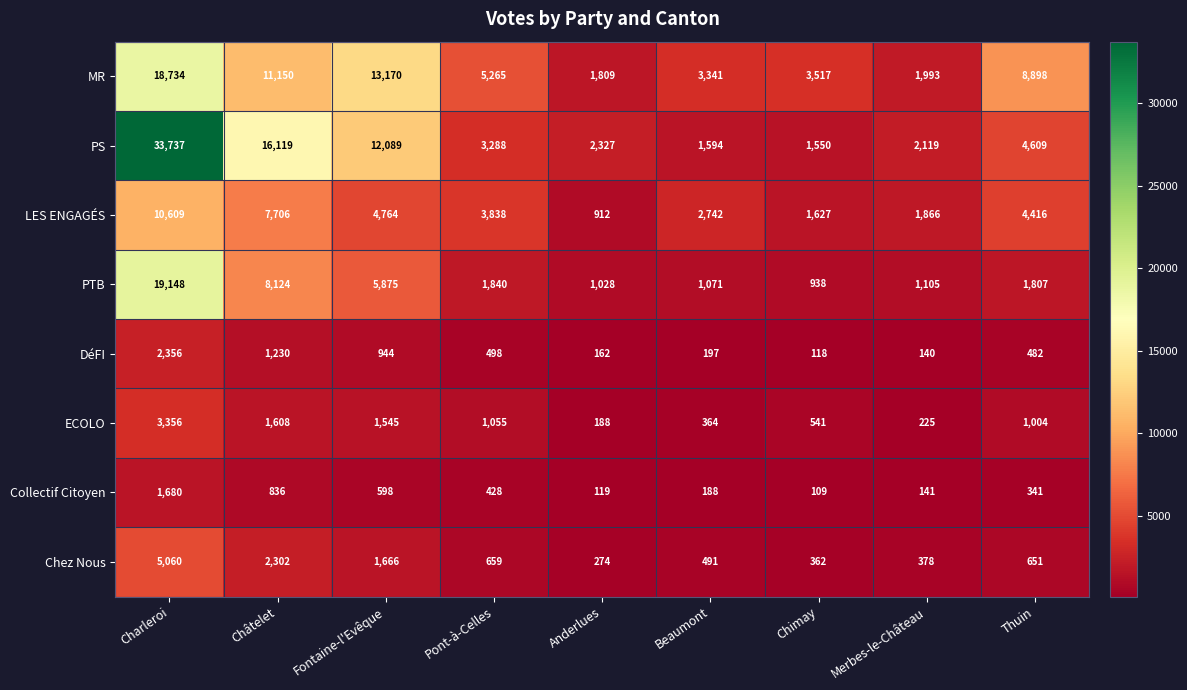

What is the lowest value of the LES ENGAGÉS series?

912